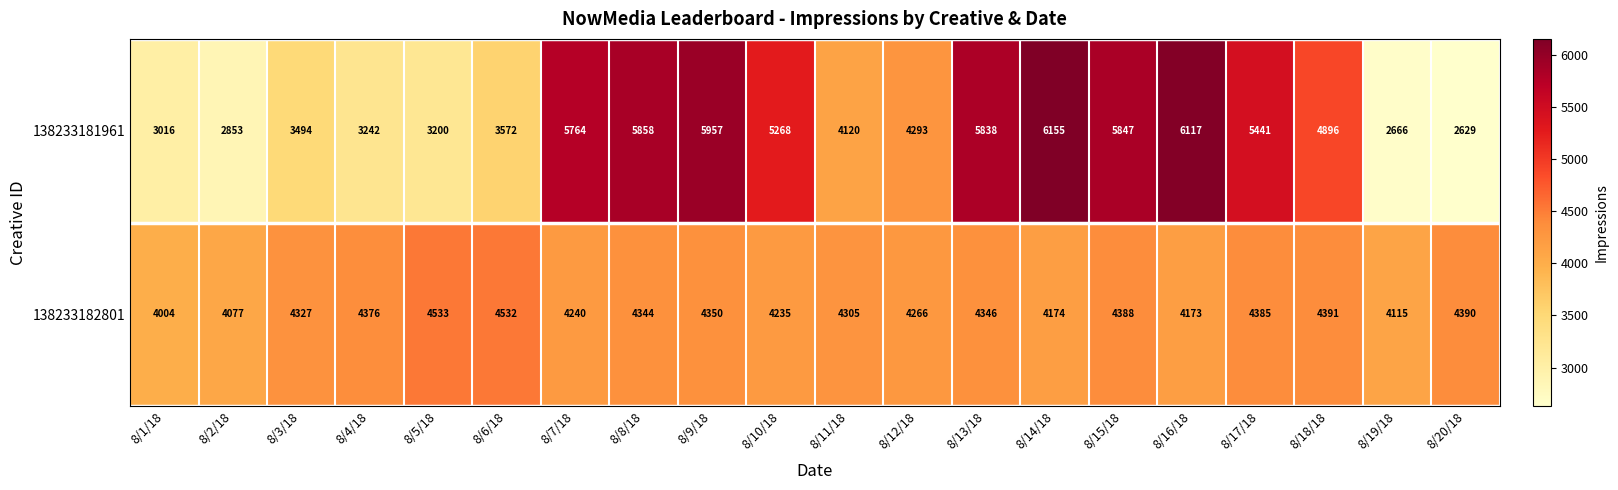

What is the difference between the highest and lowest values at 8/16/18?

1944